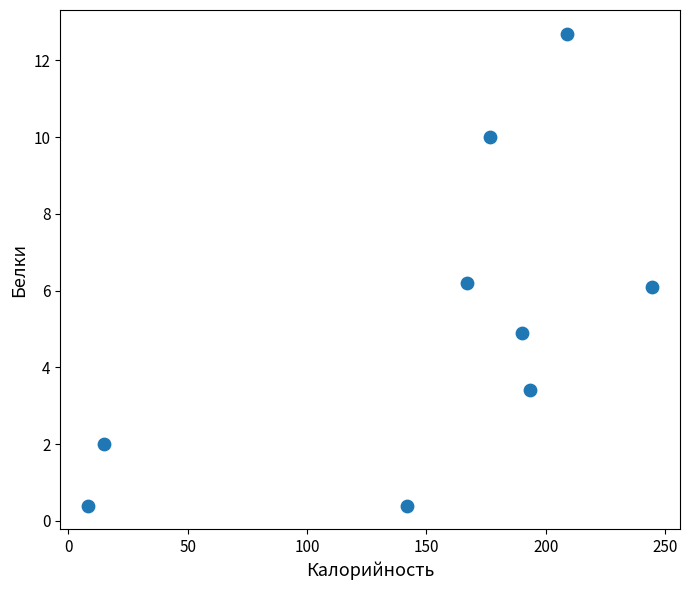

What is the range of X values (max minus min)?

236.1